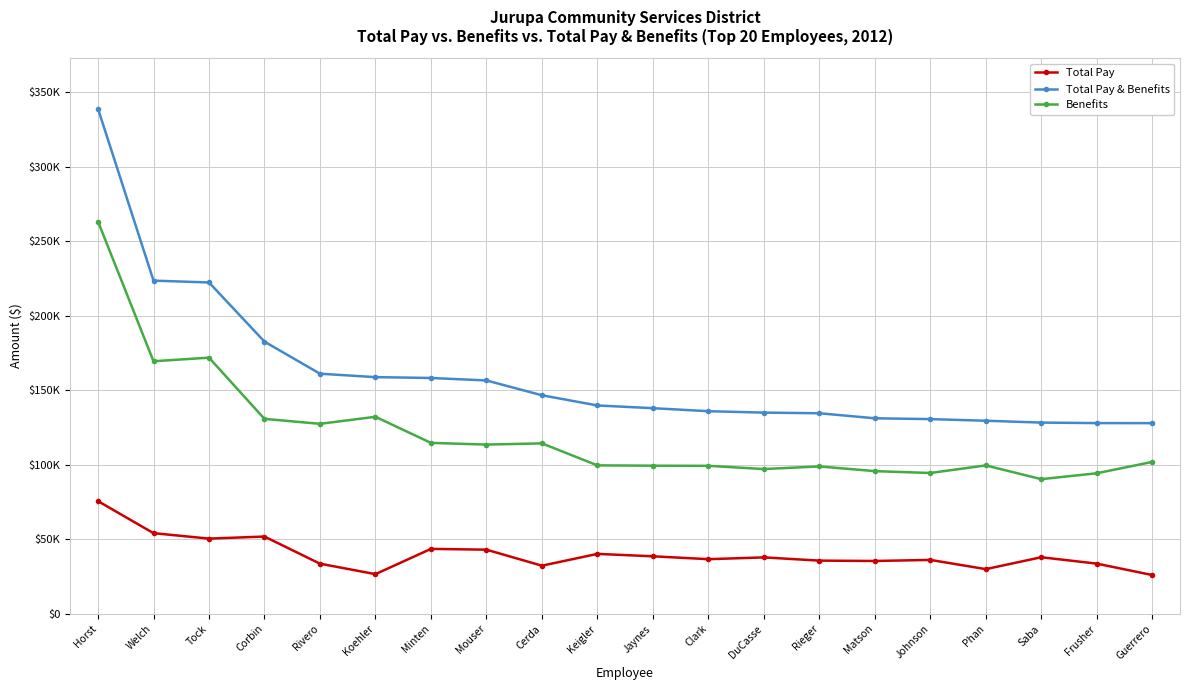

True or false: Total Pay and Total Pay & Benefits intersect in this chart.

False